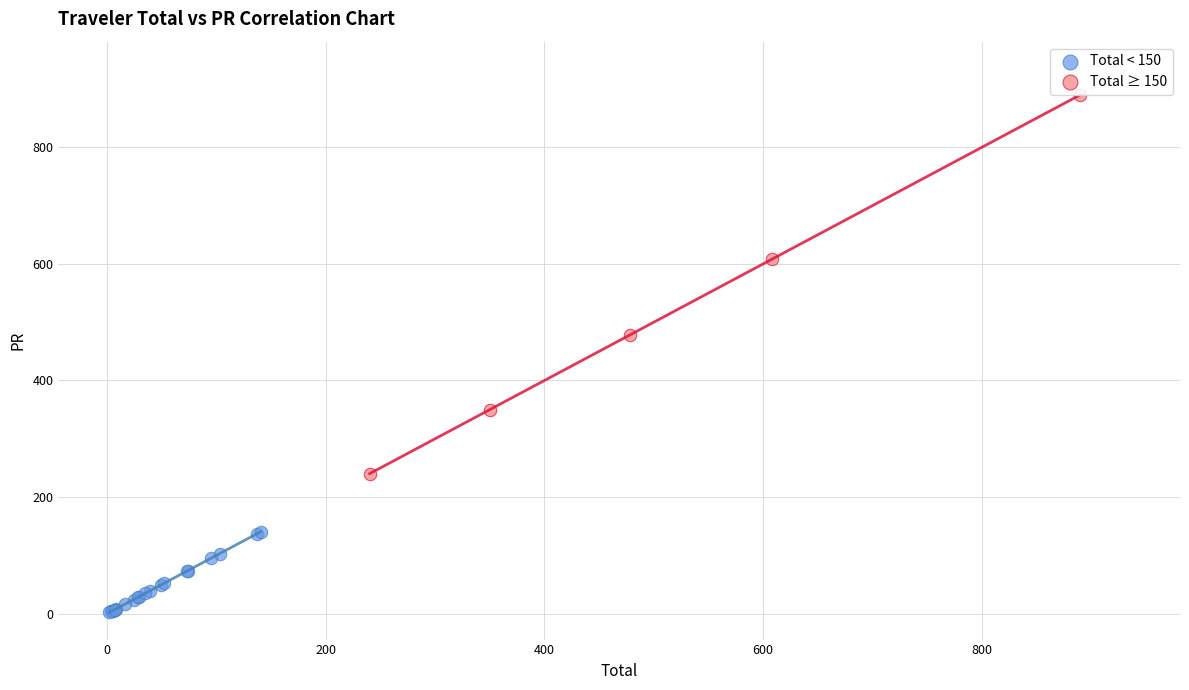

What are all the series names shown in the legend?

Total < 150, Total ≥ 150